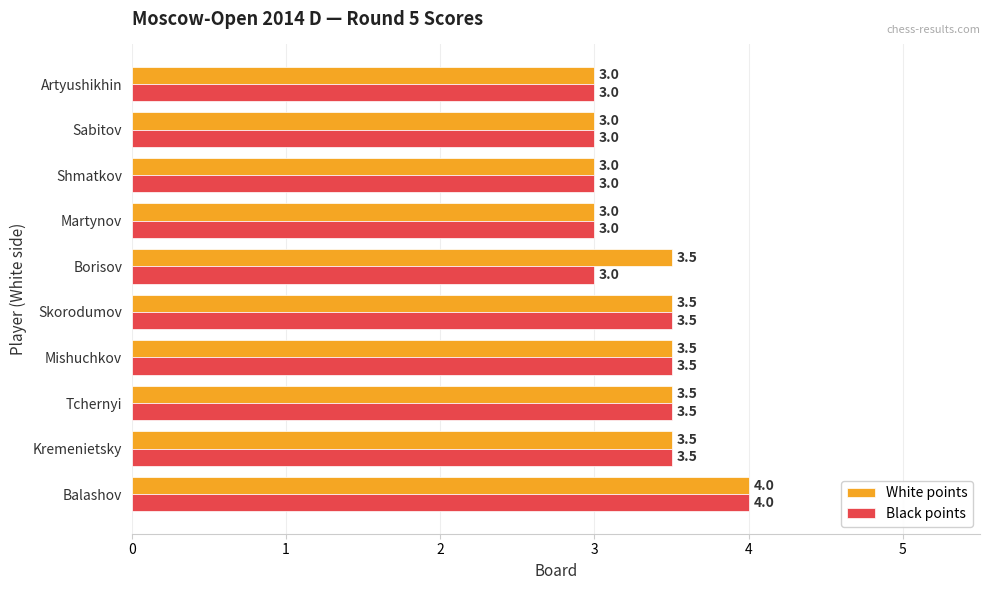

What is the sum of all White points values?

33.5